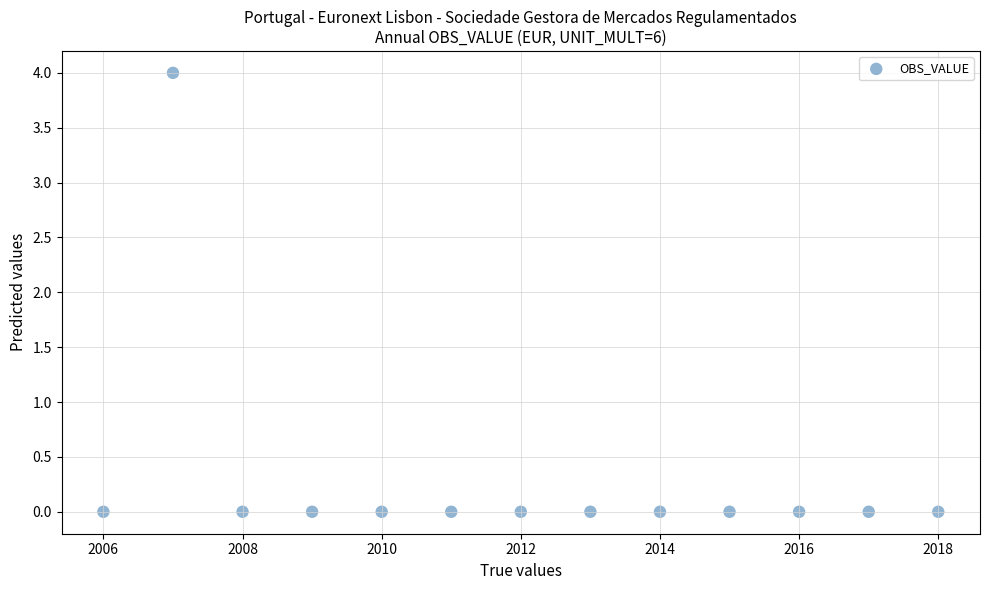

What is the range of Y values (max minus min)?

4